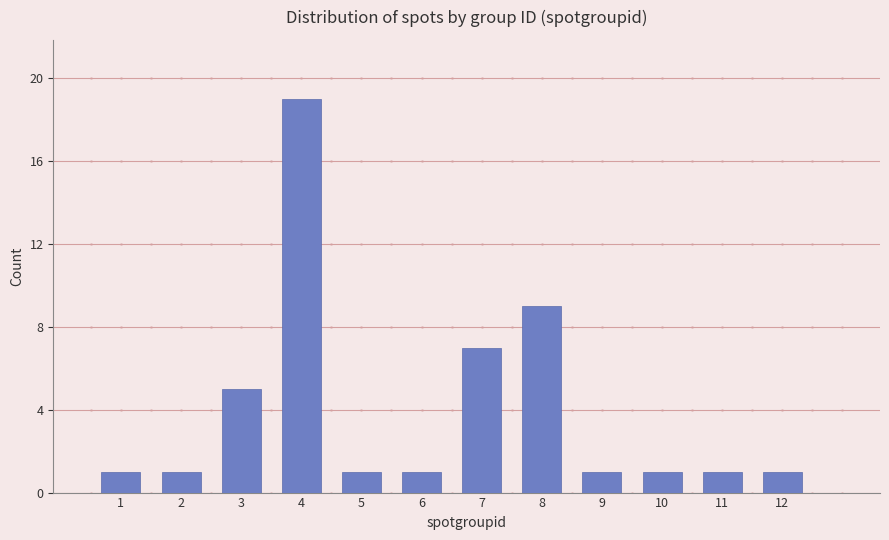

What is the value of the 4th bar from the left?

19